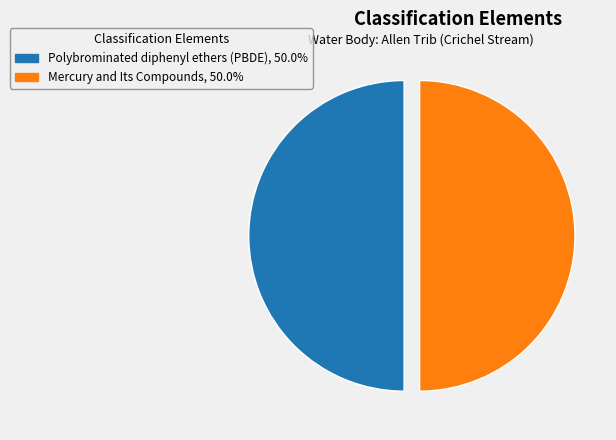

Is the sum of Polybrominated diphenyl ethers (PBDE), 50.0% and Mercury and Its Compounds, 50.0% greater than half?

Yes